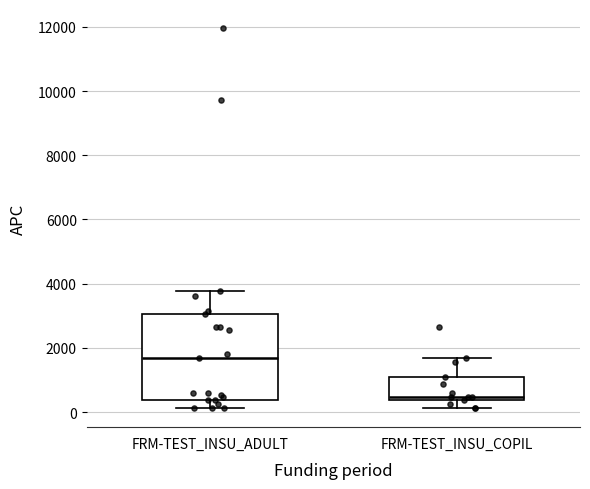

Which box's median line is the lowest?

FRM-TEST_INSU_COPIL